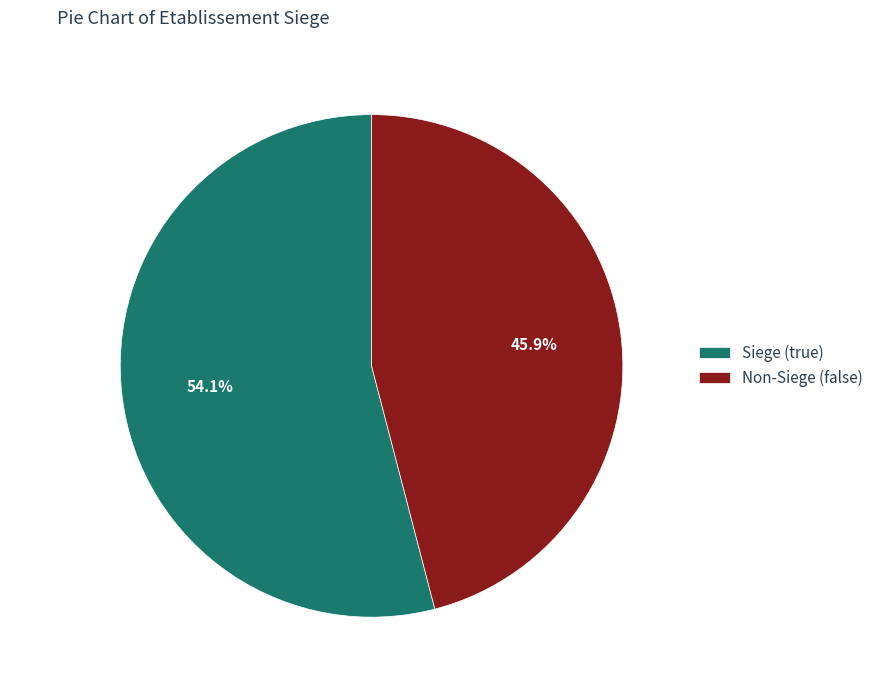

Is there a majority slice in this chart?

Yes